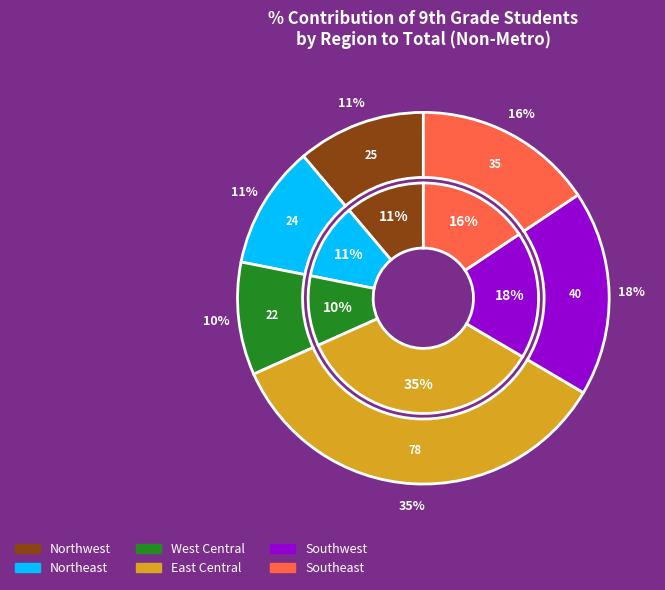

The East Central slice represents 35% of the pie. True or false?

True